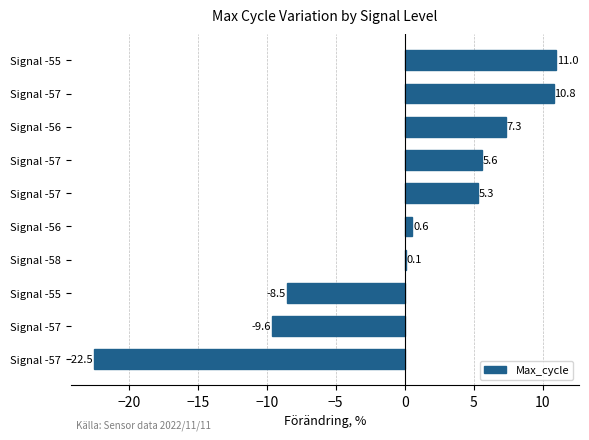

Count the number of values greater than 5.

5